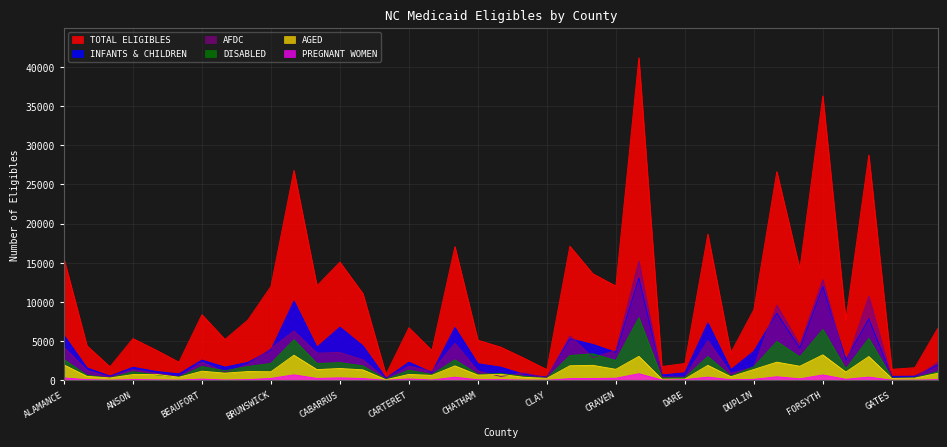

True or false: TOTAL ELIGIBLES and PREGNANT WOMEN cross at least once.

False